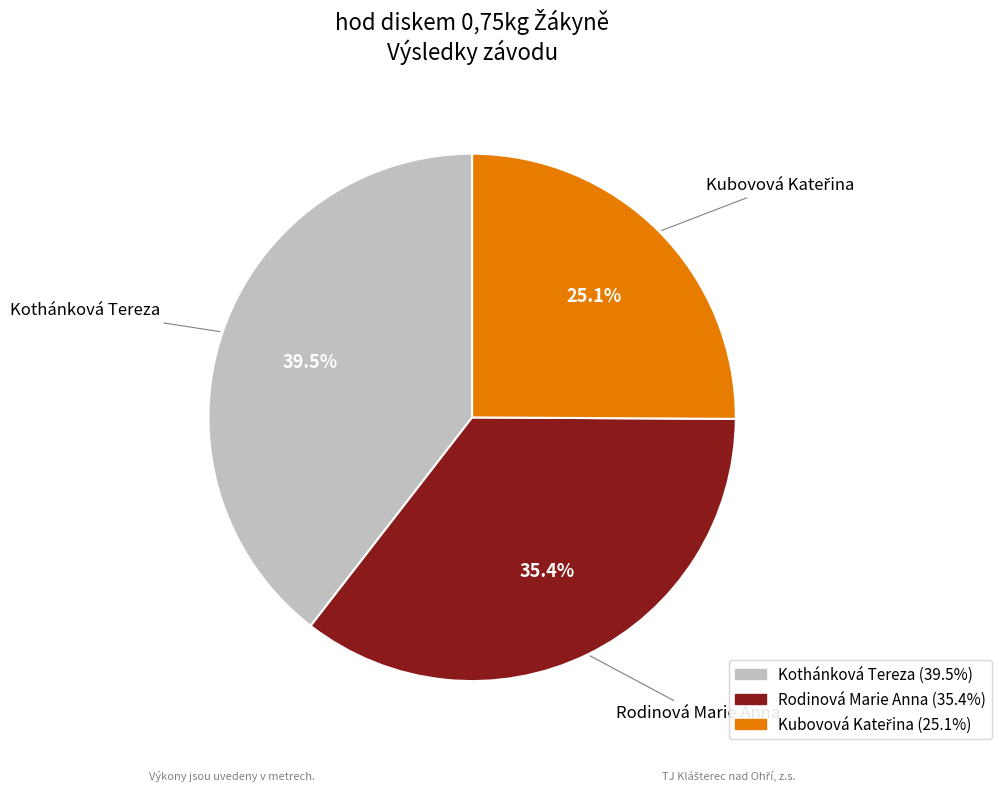

Between Kothánková Tereza and Rodinová Marie Anna, which is larger?

Kothánková Tereza